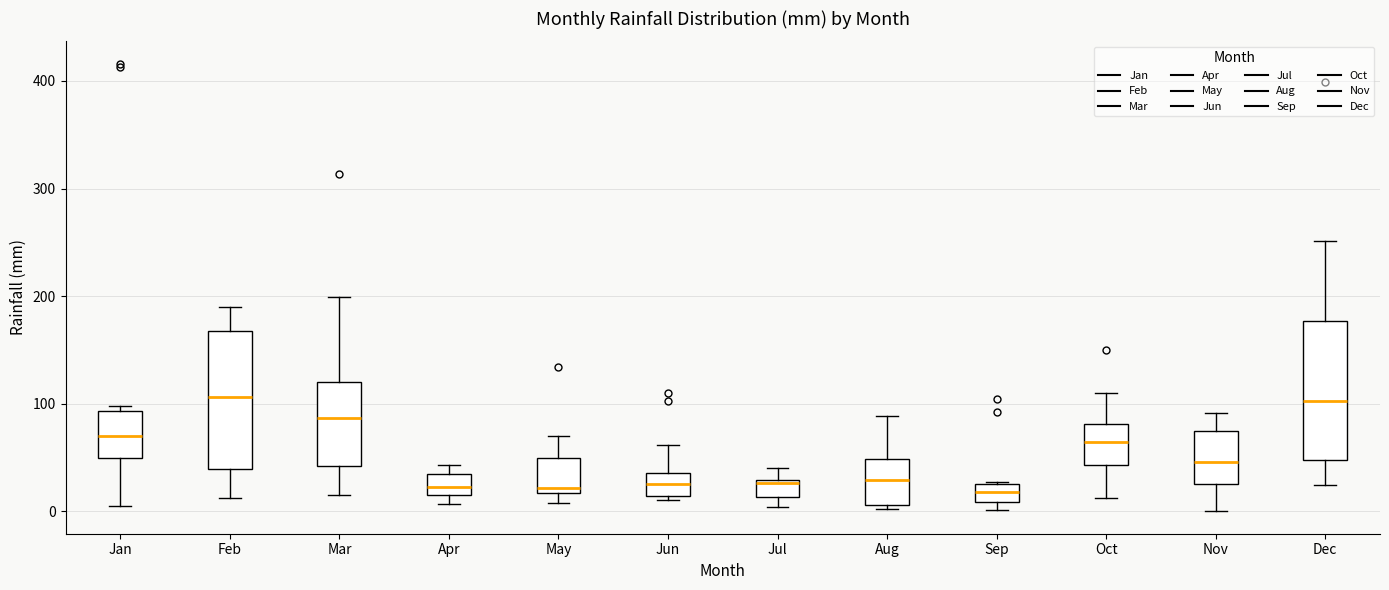

Where is the upper edge of the box for Apr on the y-axis? The values are not printed on the chart, so give them approximately, as read against the axis.

30